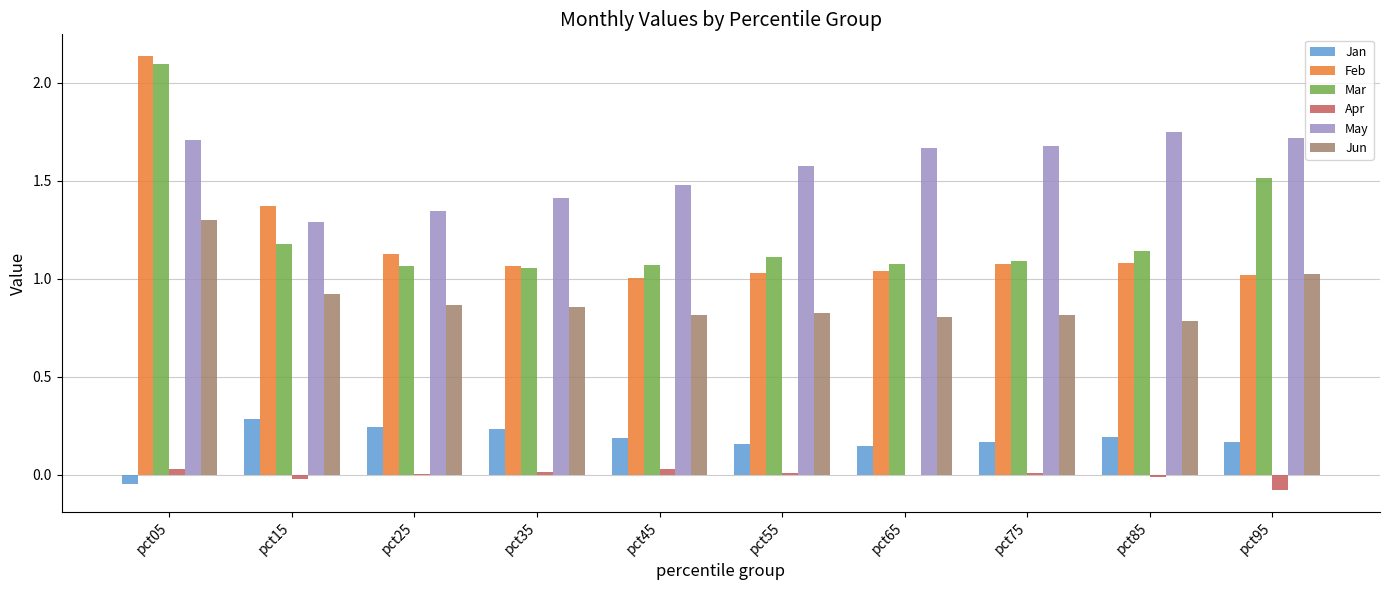

Is the value of Jun at pct75 greater than the value of Mar at pct65?

No